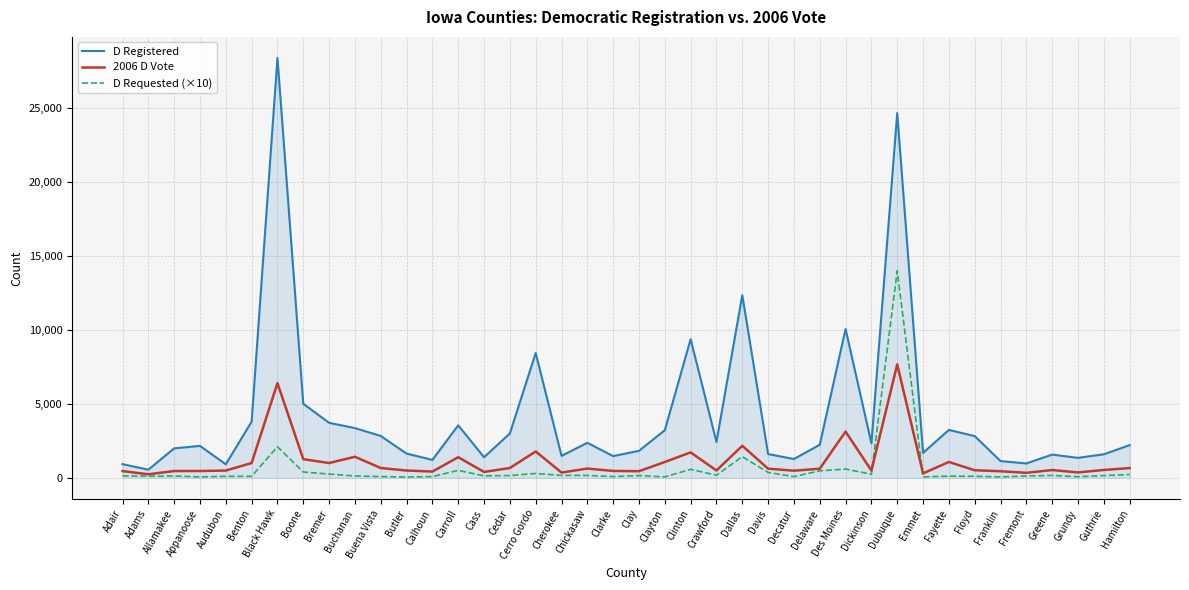

What is the difference between the maximum and minimum values in the 2006 D Vote series?

7431